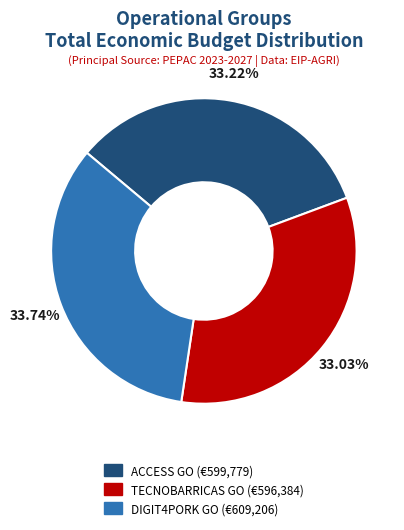

What is the ratio of the value at DIGIT4PORK GO to the value at TECNOBARRICAS GO?

1.0